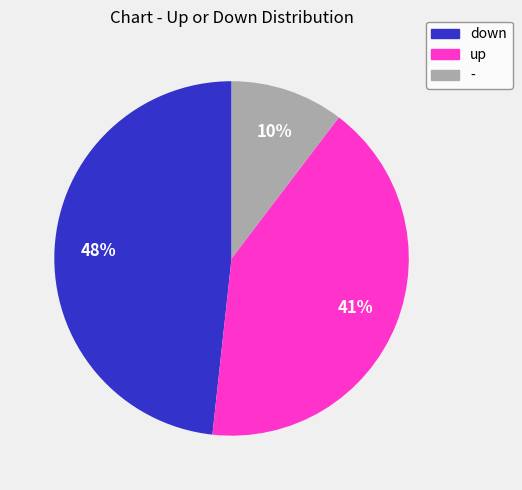

Does any single category account for the majority?

No